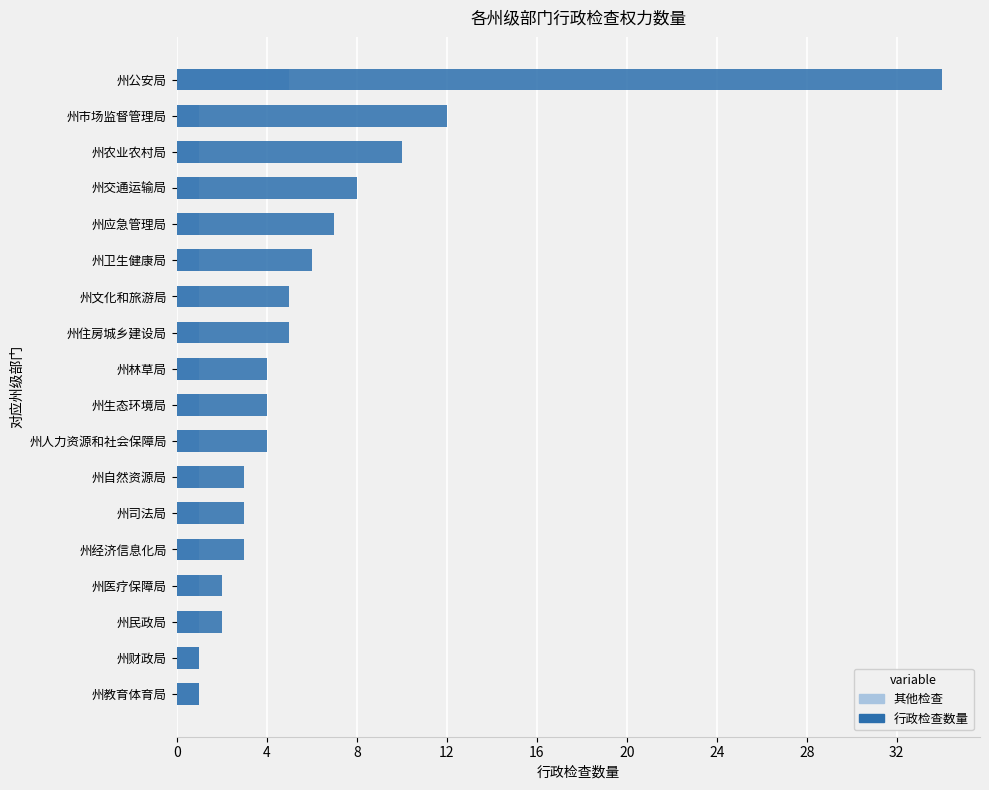

Reading right to left, what are all the values shown in this chart?

其他检查: 5	1	1	1	1	1	1	1	1	1	1	1	1	1	1	1	1	1
行政检查数量: 34	12	10	8	7	6	5	5	4	4	4	3	3	3	2	2	1	1